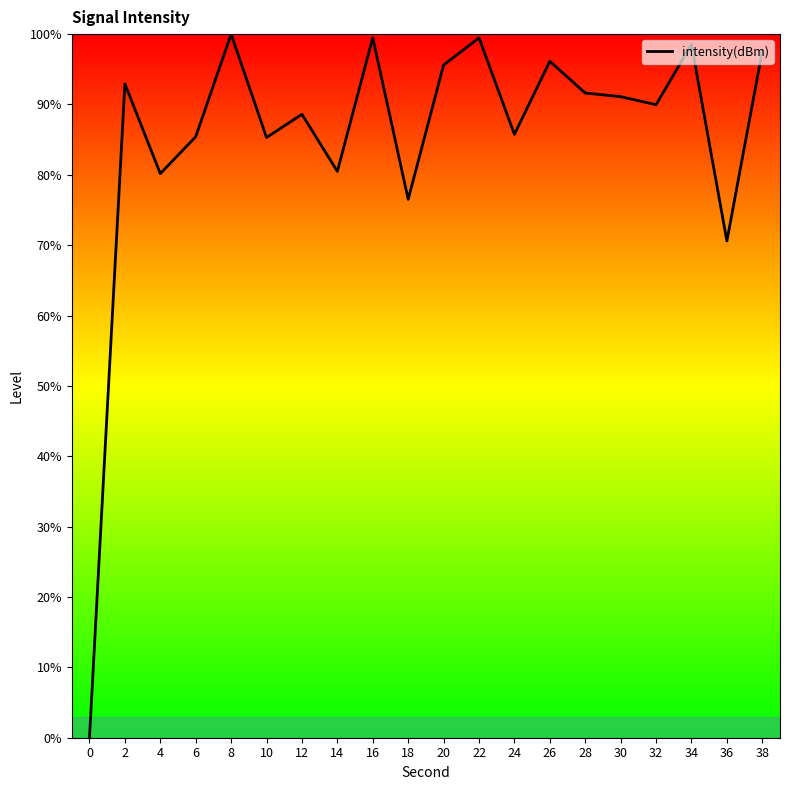

Count the number of categories in the chart.

20